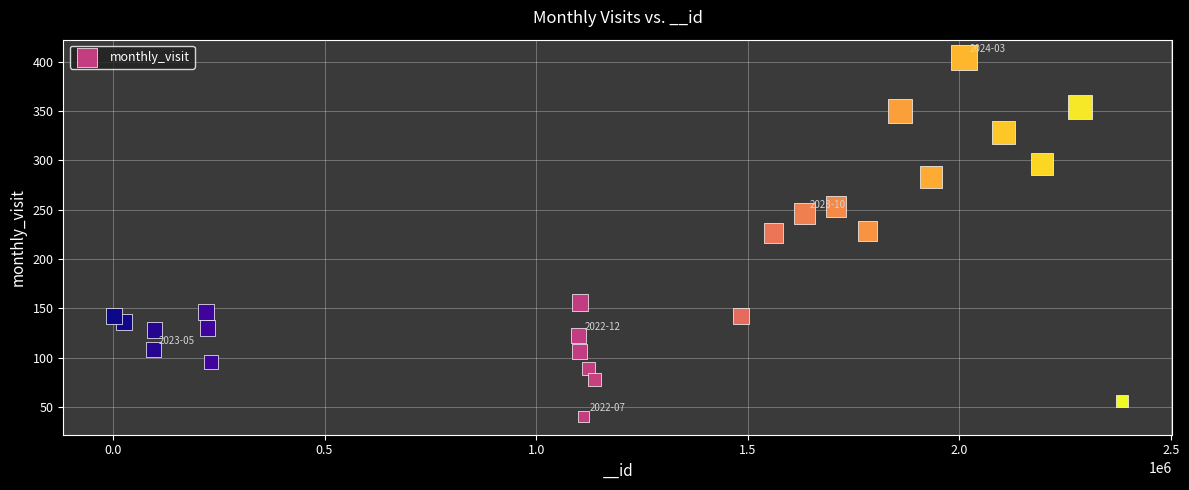

What is the range of X values (max minus min)?

2381535